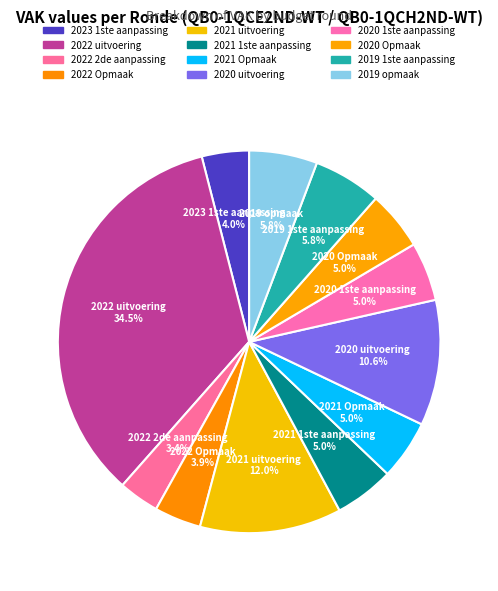

True or false: 2019 1ste aanpassing accounts for 1% of the total.

False